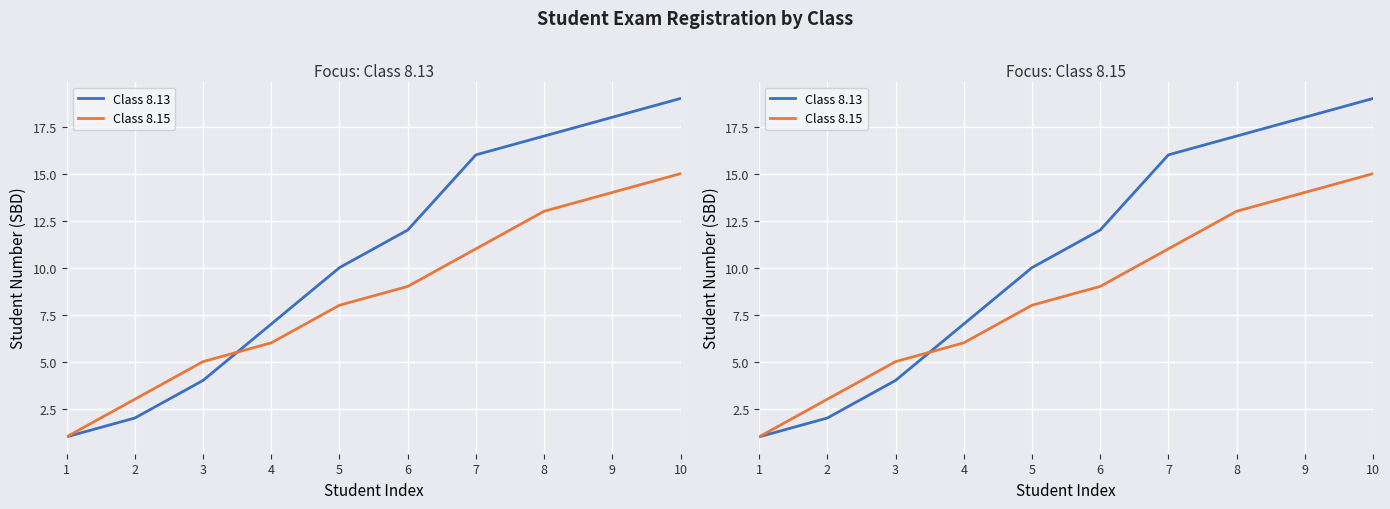

The Class 8.13 series shows 10 at 5. True or false?

True